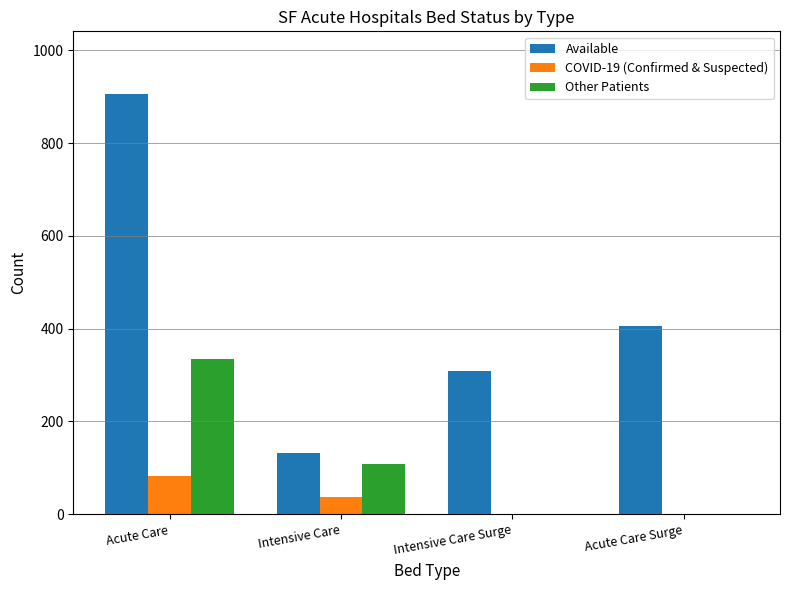

Which category has the highest value across all series?

Acute Care